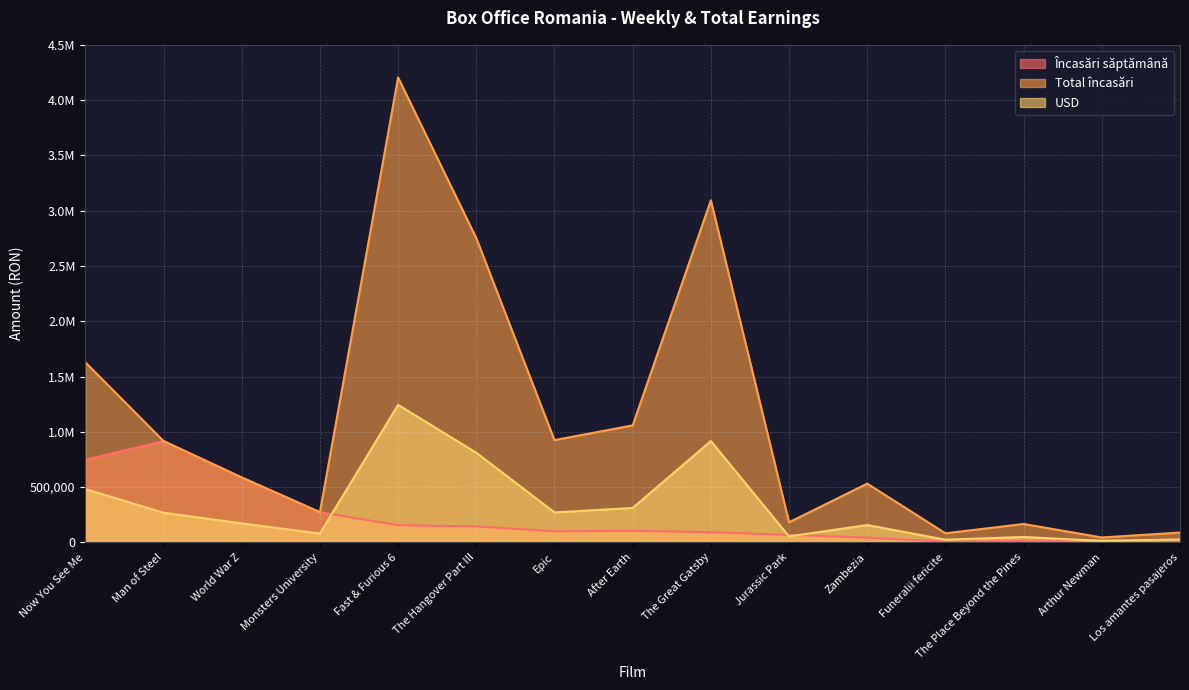

Does the chart display data point markers on the line(s)?

No